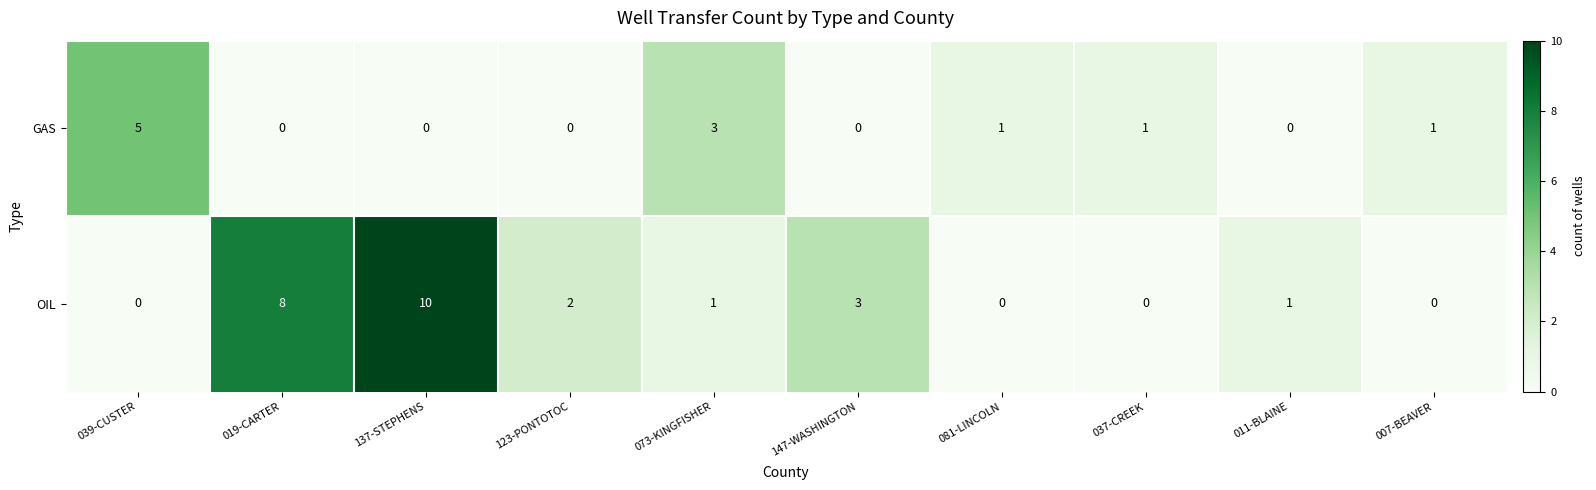

Reading right to left, transcribe all the data shown in this chart.

GAS: 1	0	1	1	0	3	0	0	0	5
OIL: 0	1	0	0	3	1	2	10	8	0